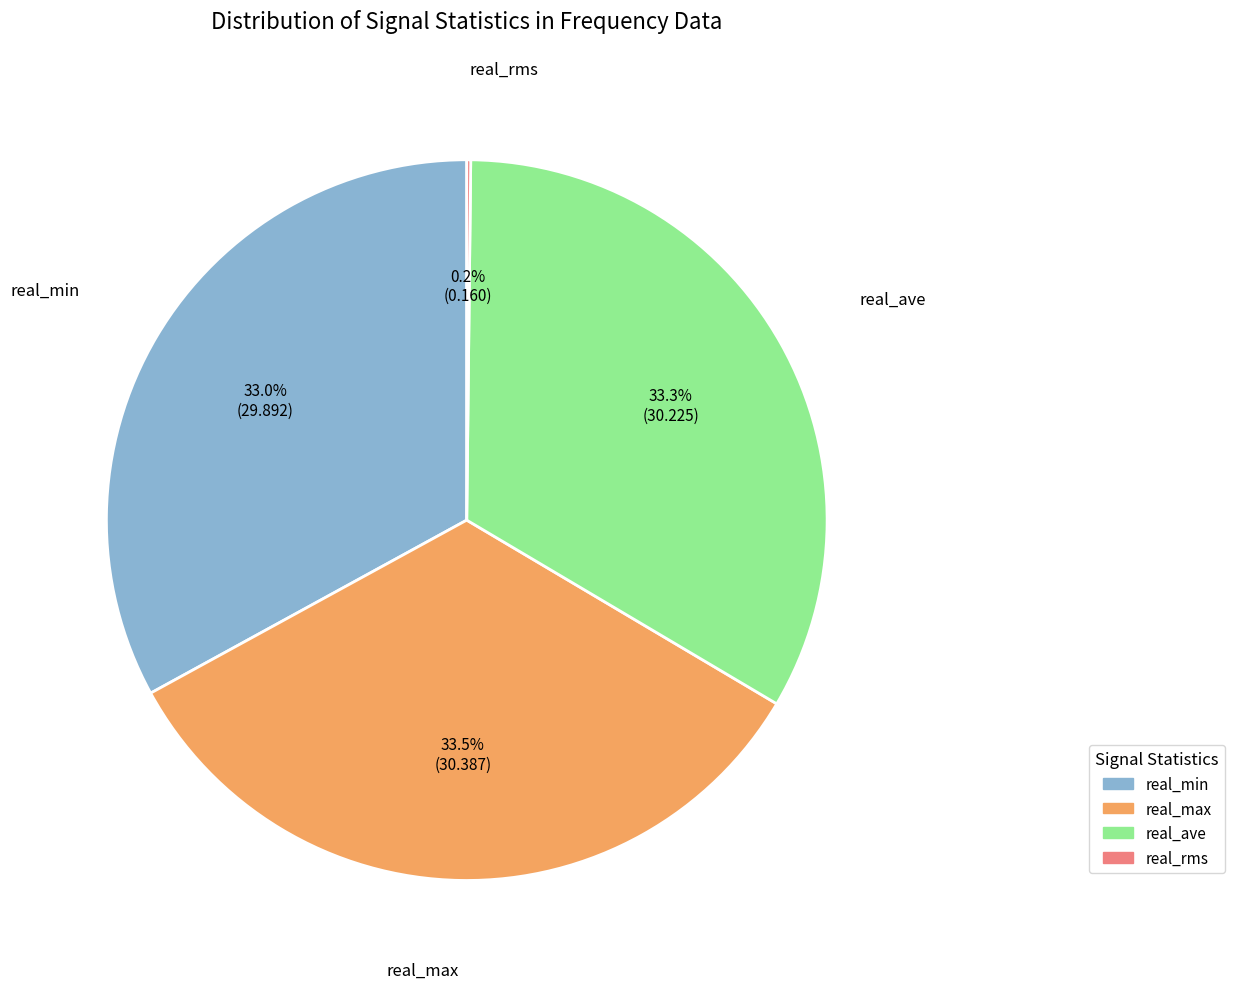

What is the total percentage of real_ave and real_min?

66.3%